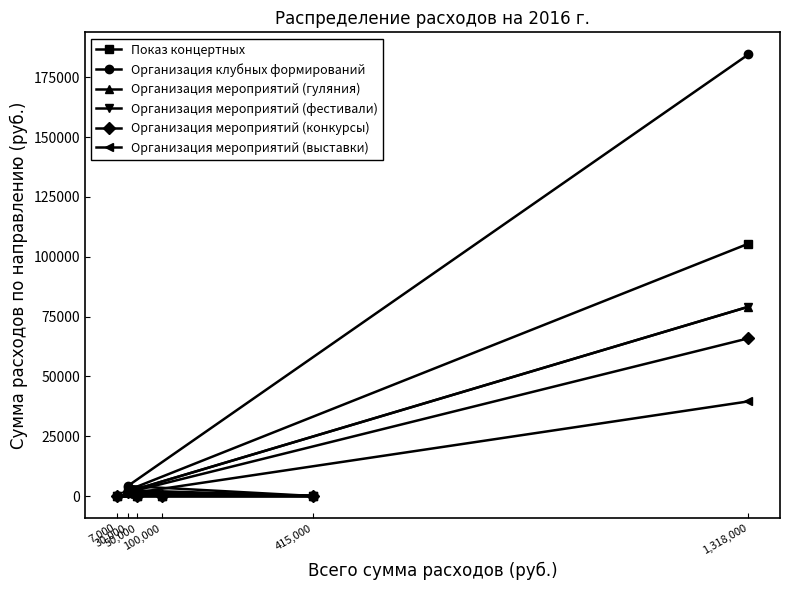

List the labels in order of Организация мероприятий (фестивали) value, largest first.

1,318,000, 30,000, 415,000, 100,000, 7,000, 50,000